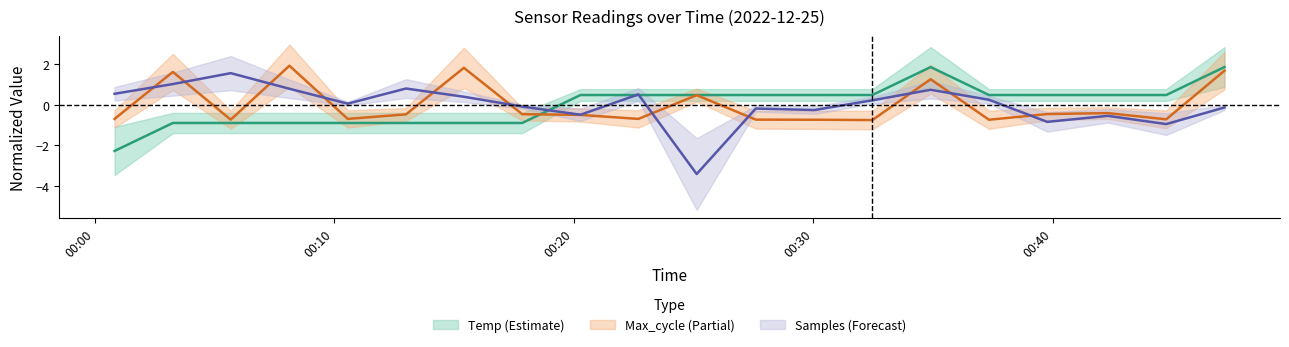

Count the number of data series in this chart.

3